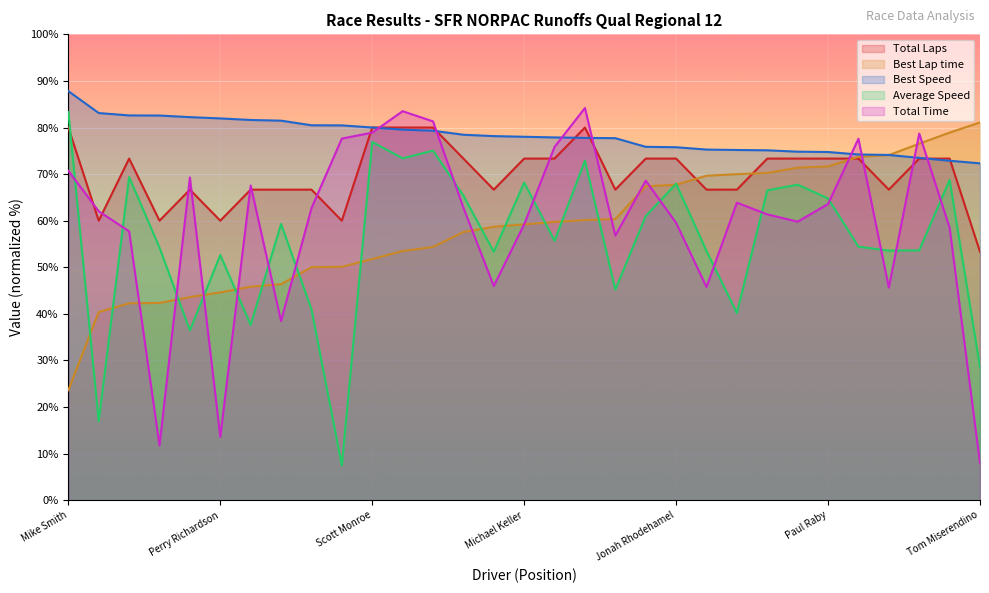

What is the sum of all Average Speed values?

1725.0